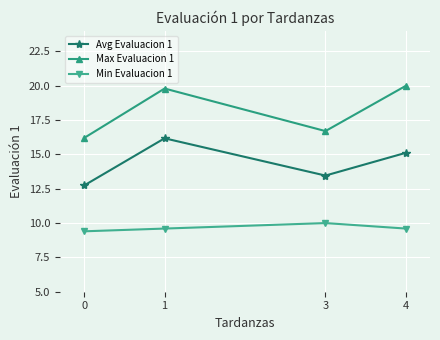

Count the number of data series in this chart.

3